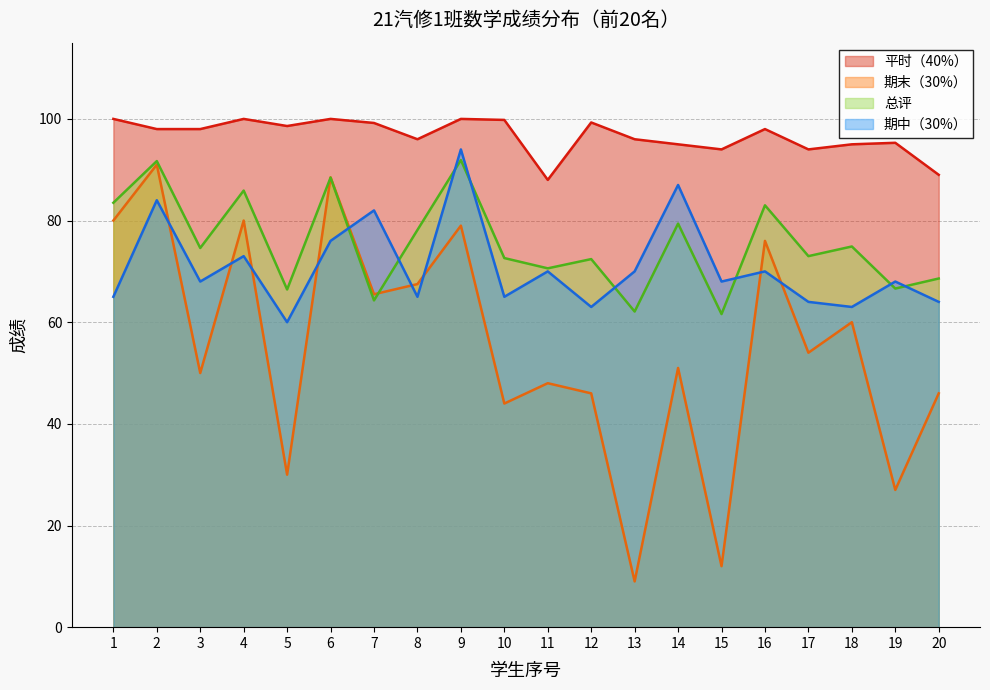

How many interior local peaks does the 期末（30%） series have?

8